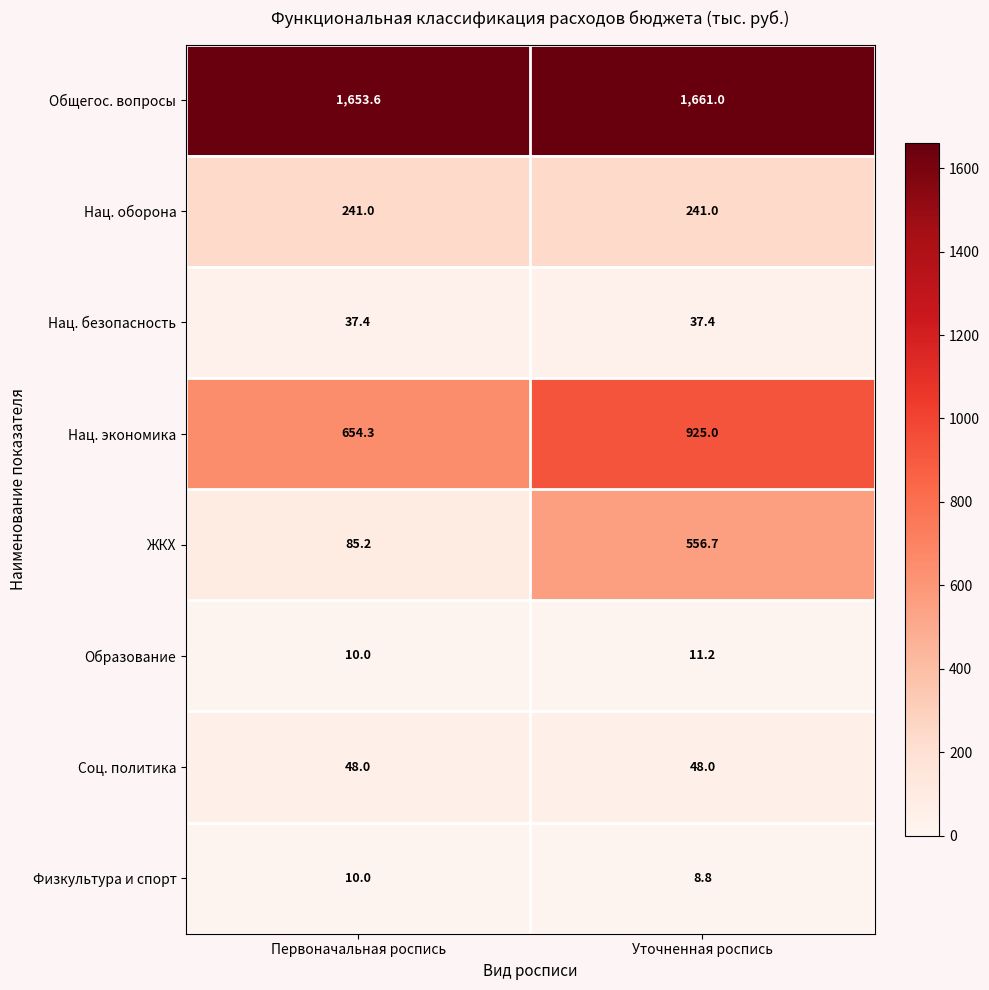

How many distinct data groups are displayed?

8